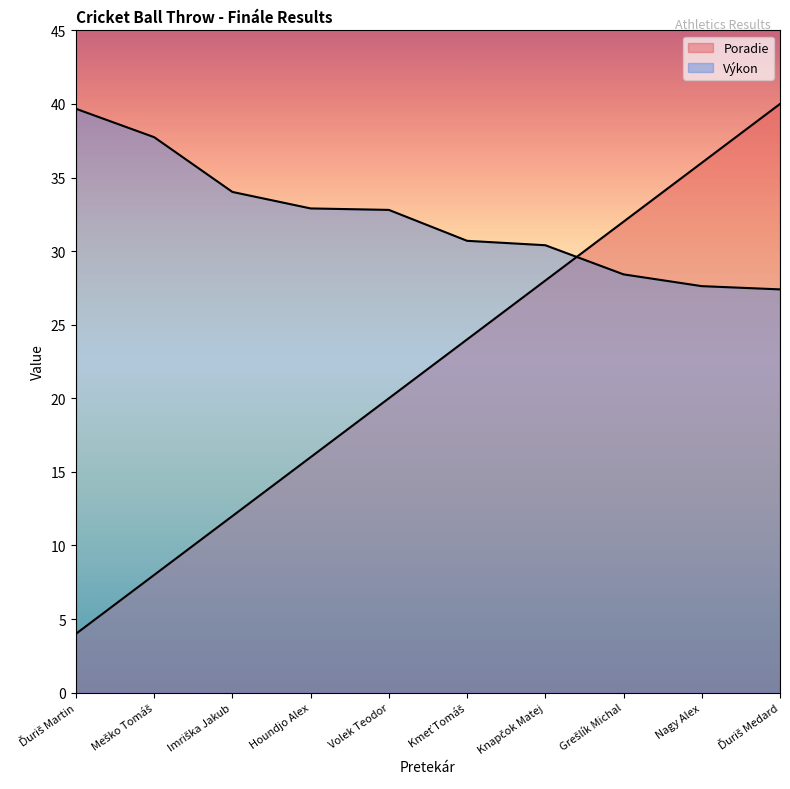

What is the difference between the second highest and minimum values in the Poradie series?

32.0